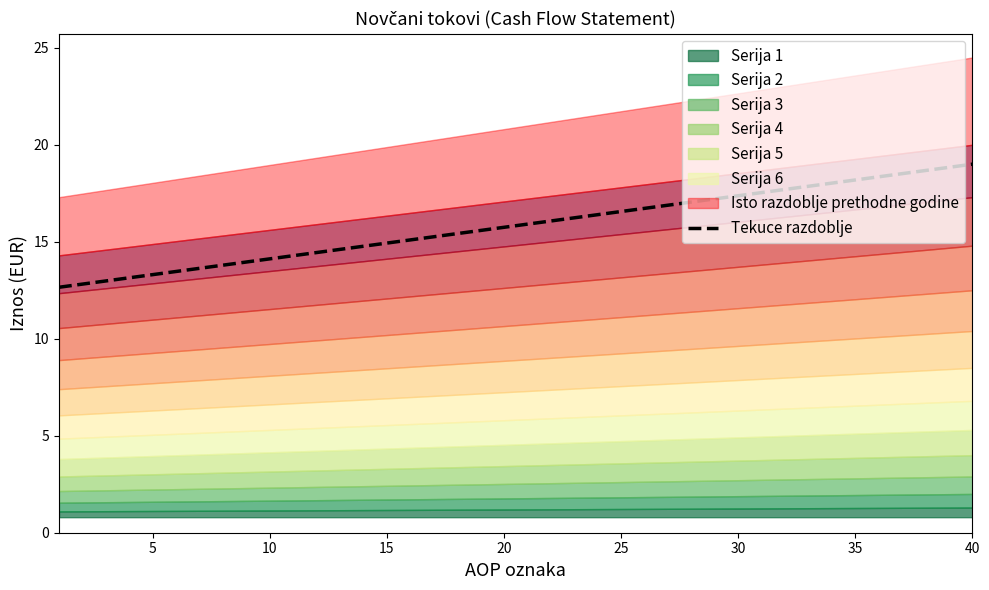

Is it true that the value at 36 is 18.5?

True